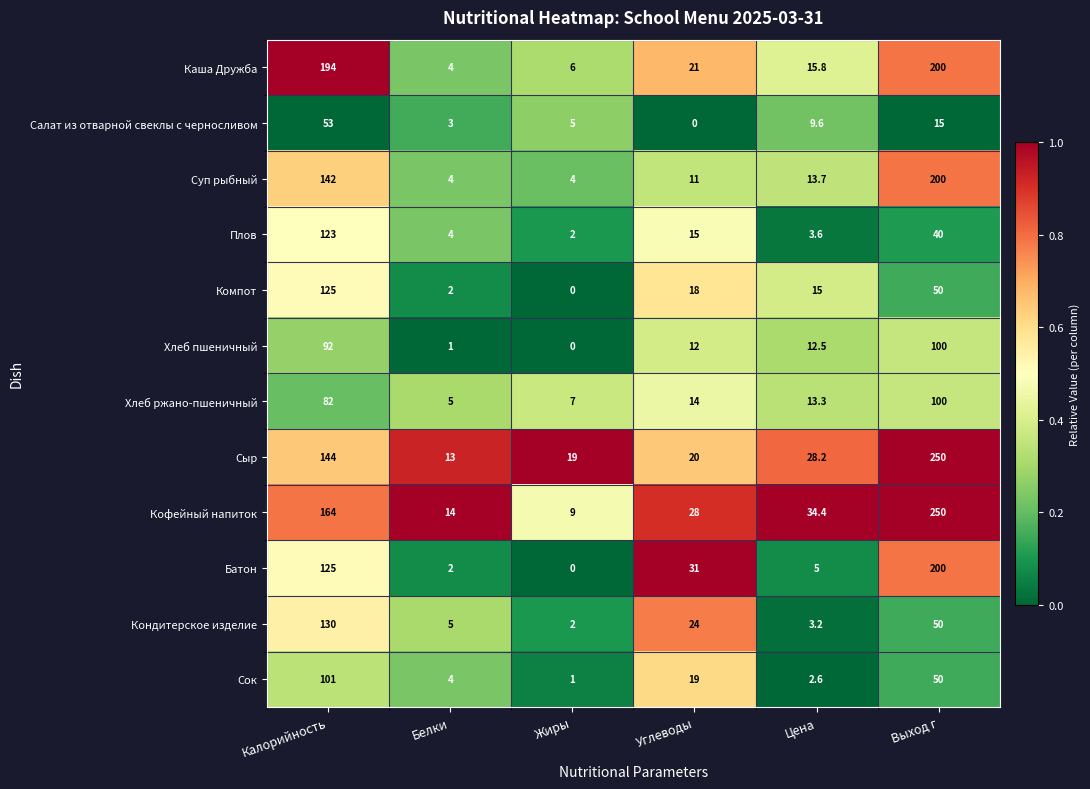

What is the difference between the Сок values at Выход г and Цена?

47.4